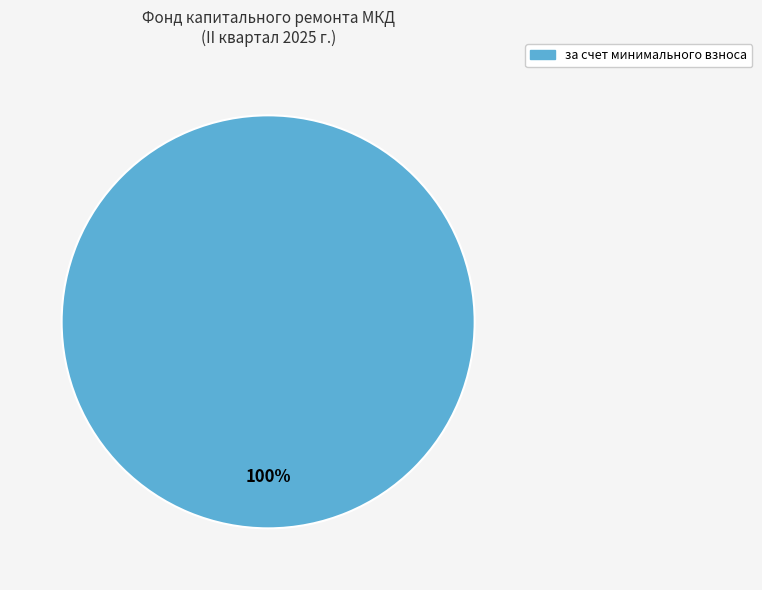

Is there any slice that represents more than half of the pie?

Yes